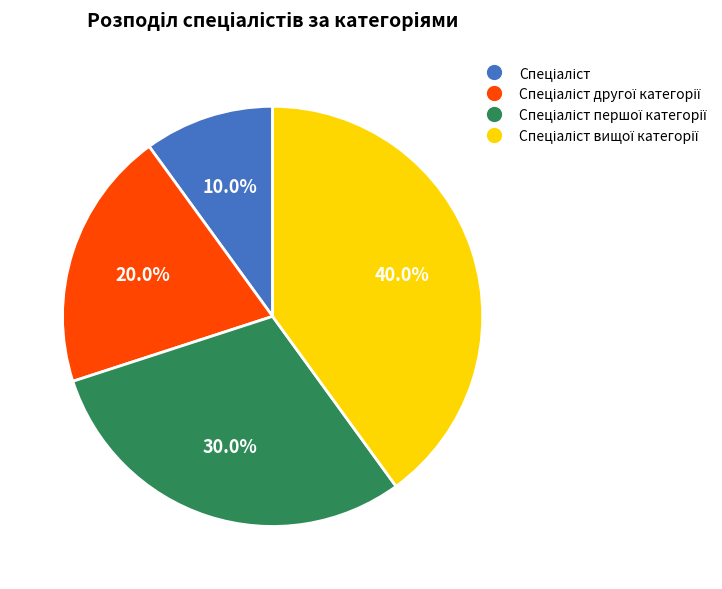

Is there a majority slice in this chart?

No